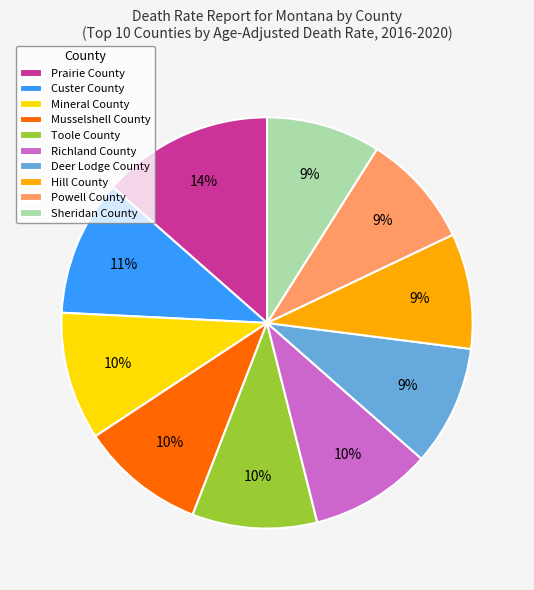

Does any single category account for the majority?

No